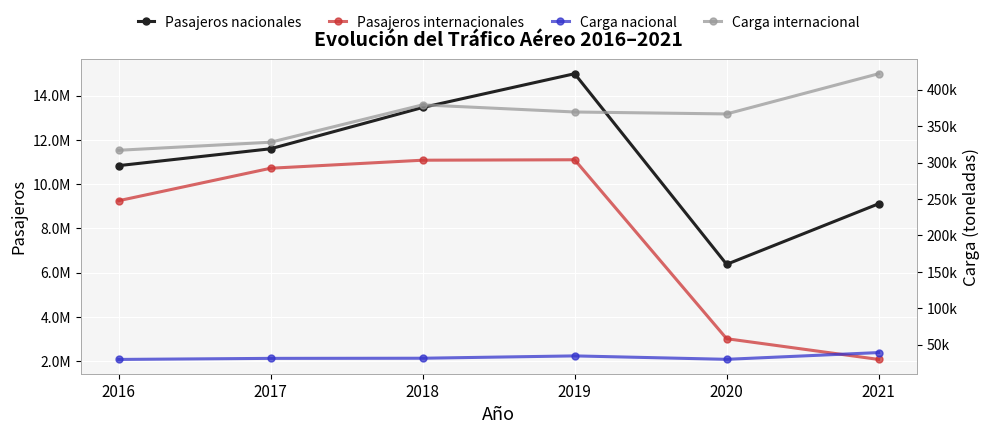

What is the maximum value for Carga nacional?

39108.9